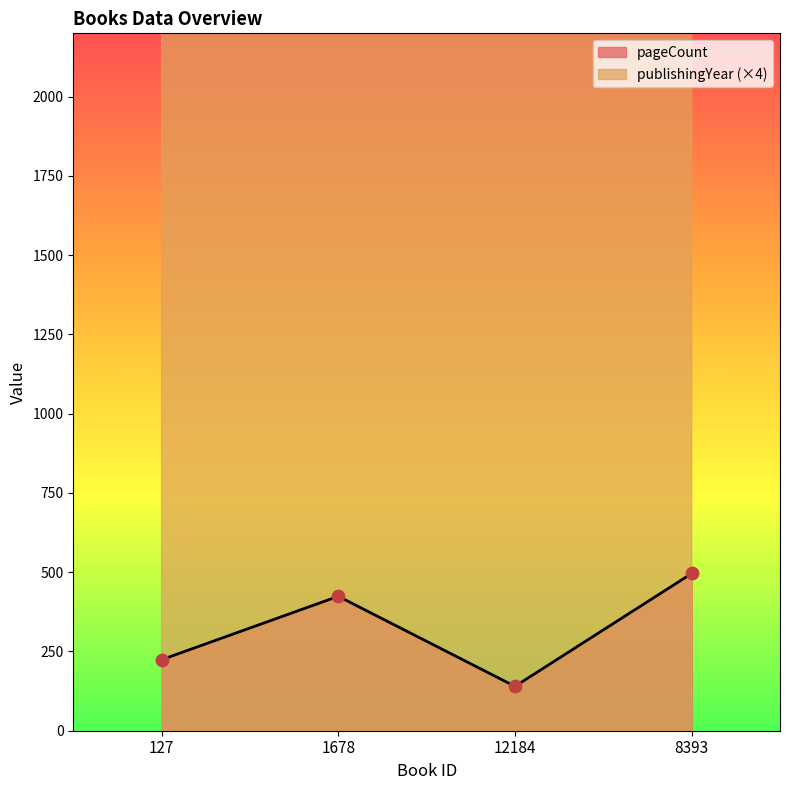

At which category is the sum across all series the highest?

8393